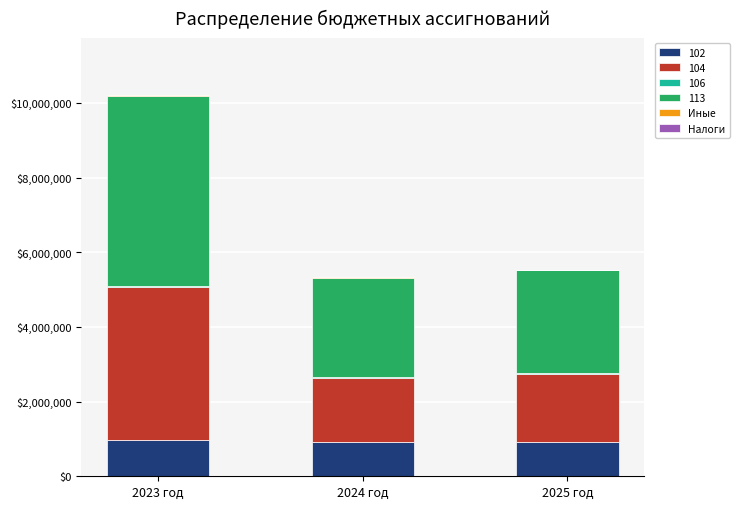

What is the highest value of the 102 series?

978862.0